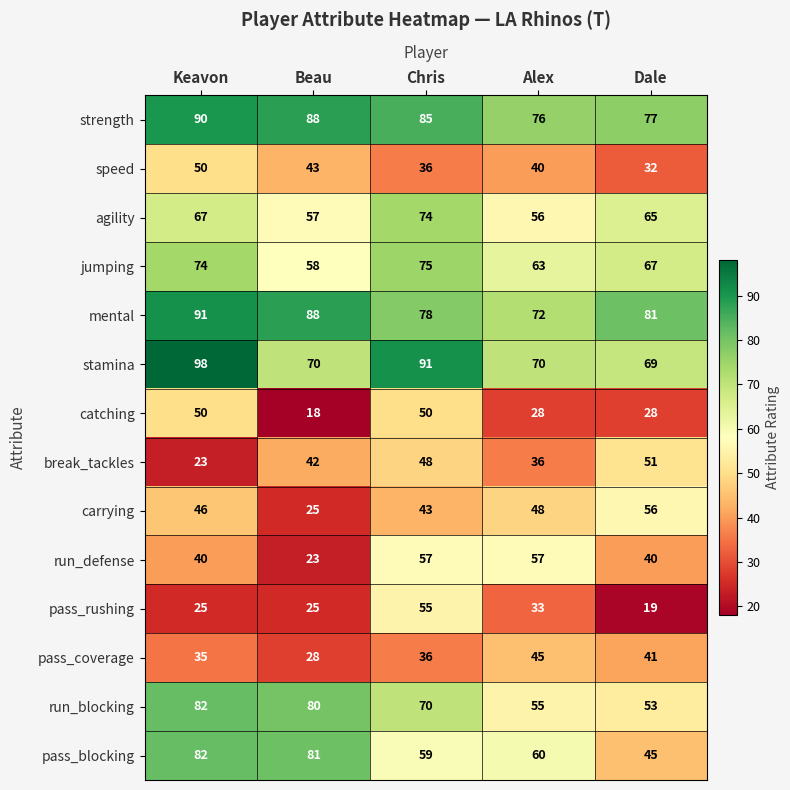

True or false: catching has a value of 68 at Chris.

False